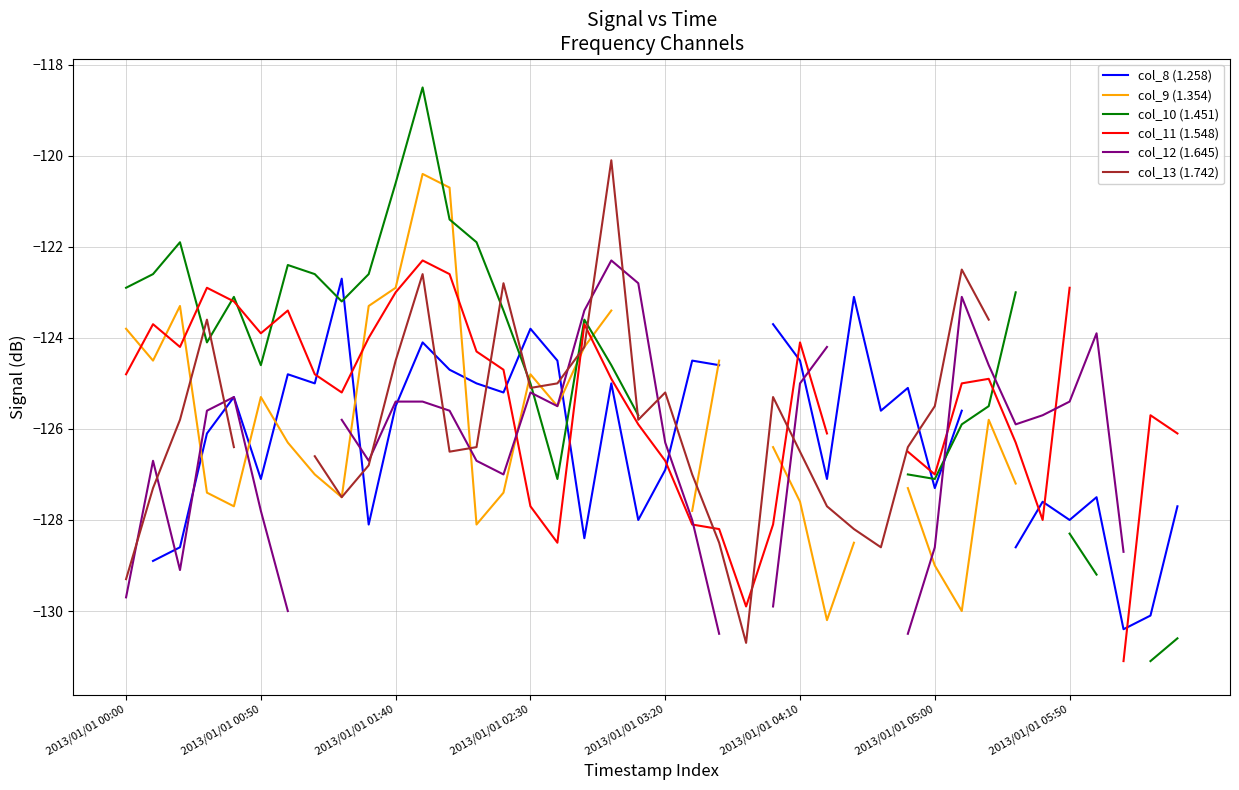

At which label does col_13 (1.742) reach its minimum?

23